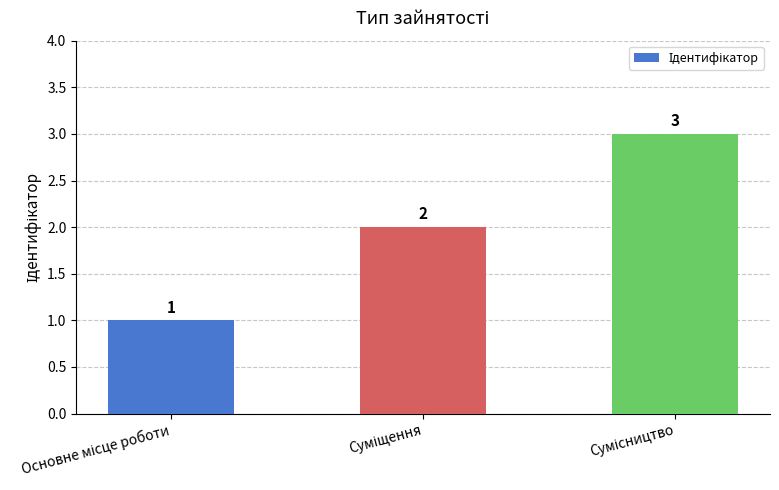

What is the sum of all values?

6